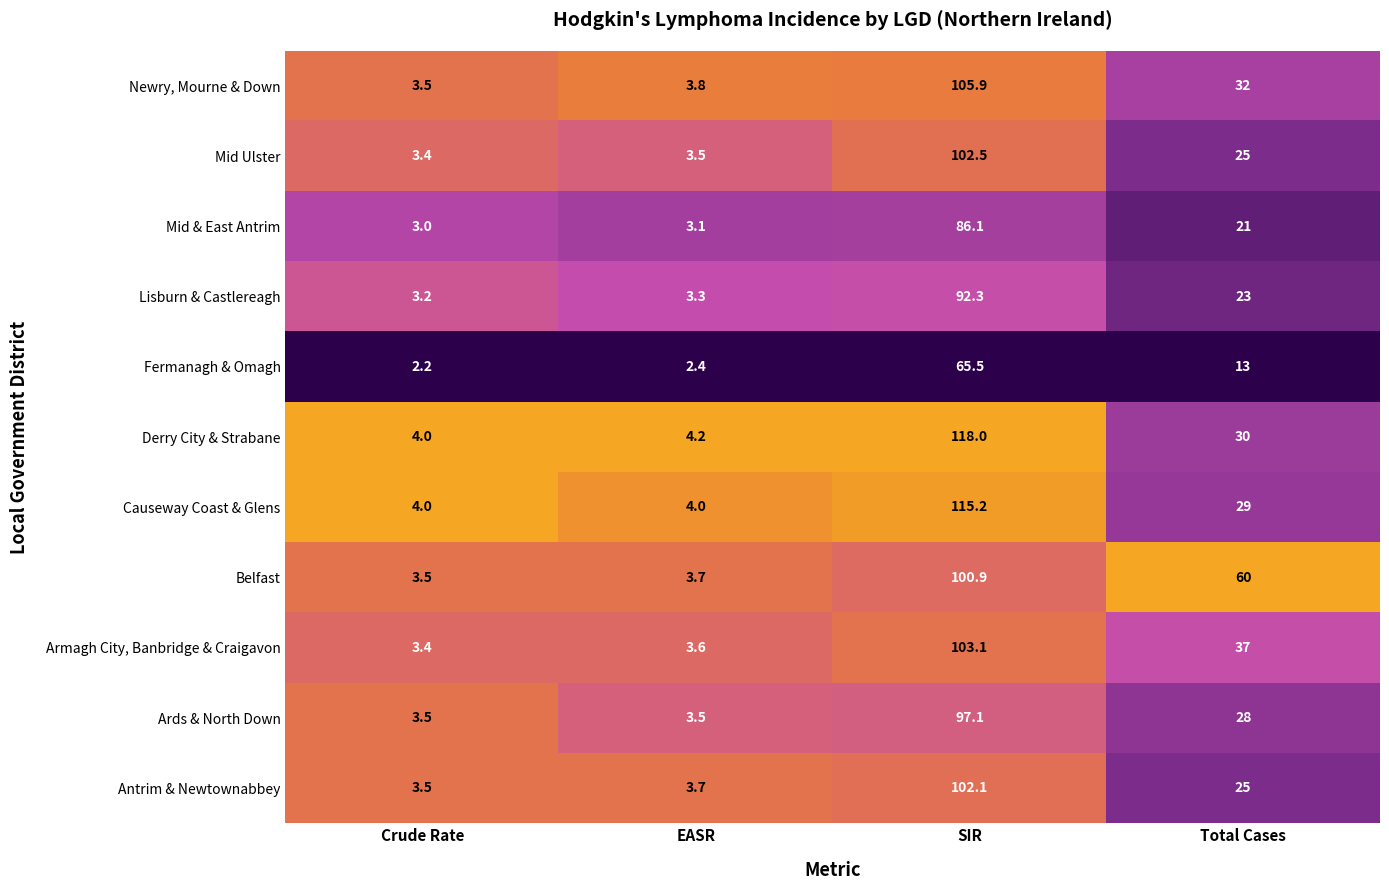

What is the total value across all series at SIR?

1088.7